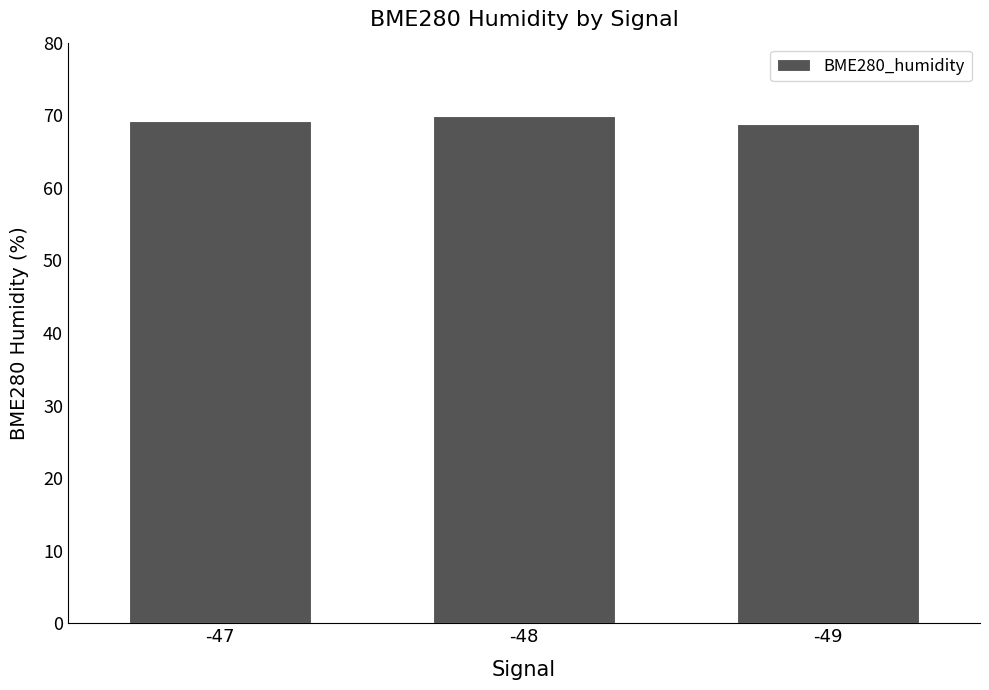

True or false: the data shows 68.8 at -49.

True